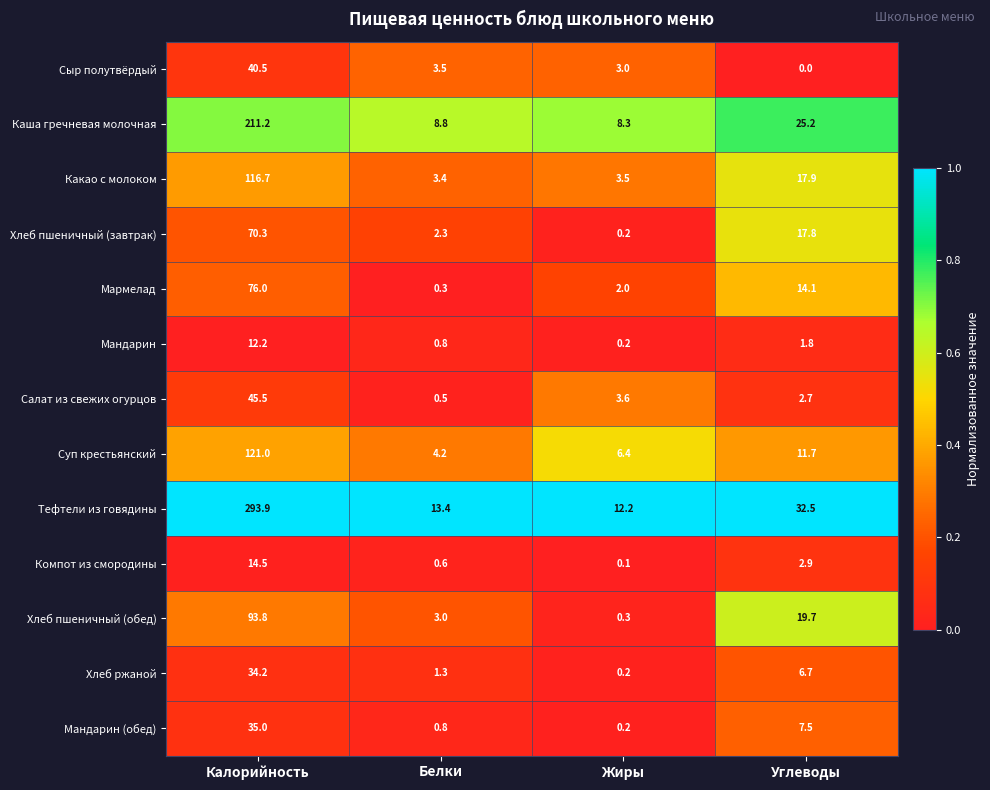

Which series changed the most between Калорийность and Углеводы?

Тефтели из говядины